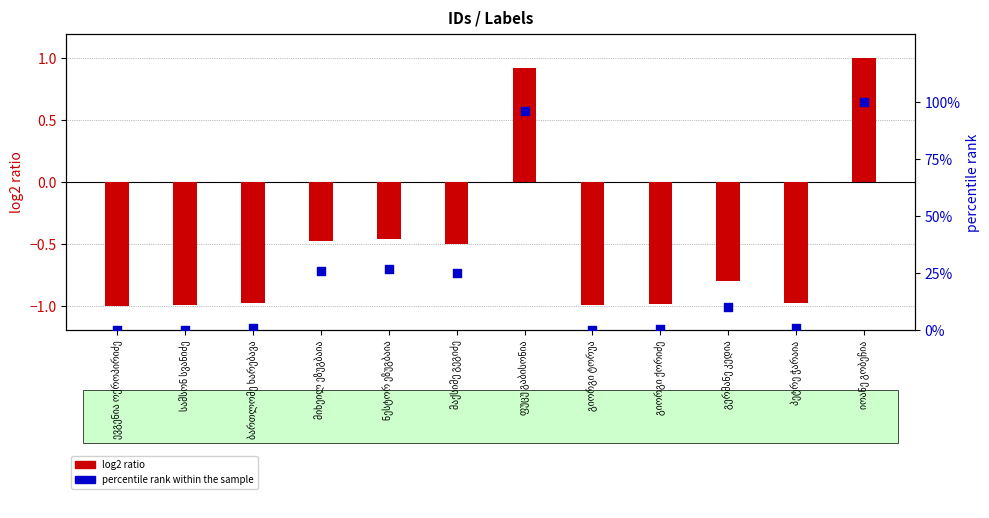

At which category is the sum across all series the highest?

იოანე გობეჩია